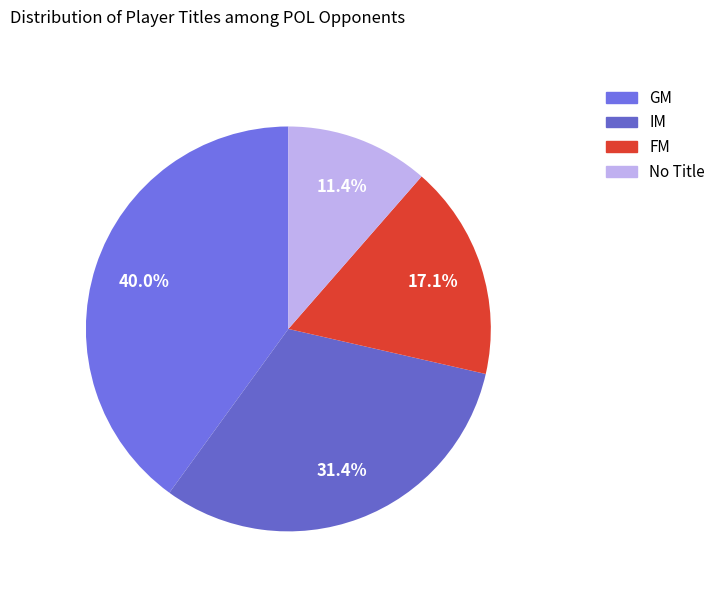

How many segments does this pie chart have?

4